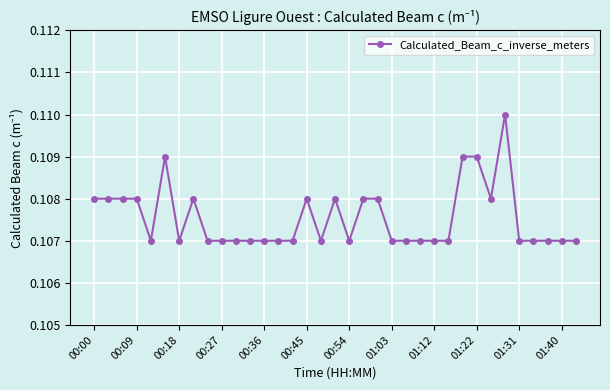

What is the sum of all values?

3.8